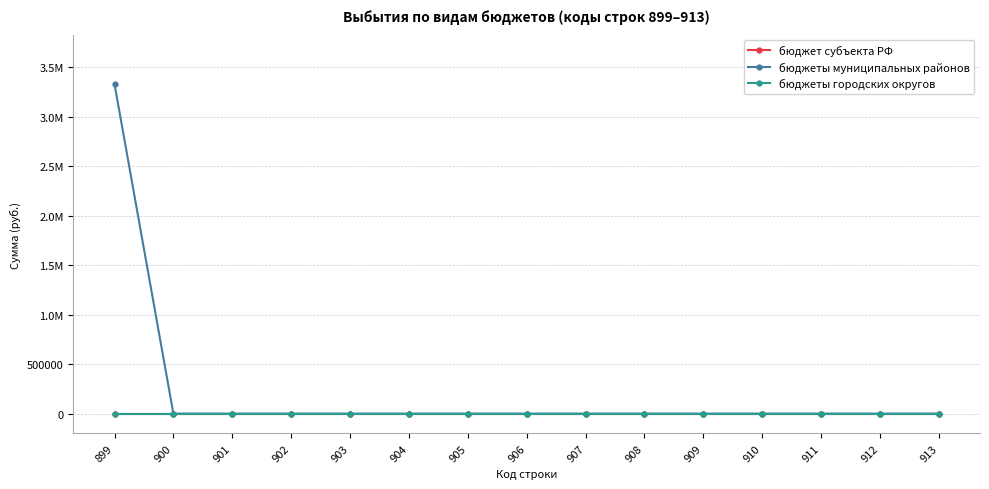

Does the chart have visible grid lines?

Yes